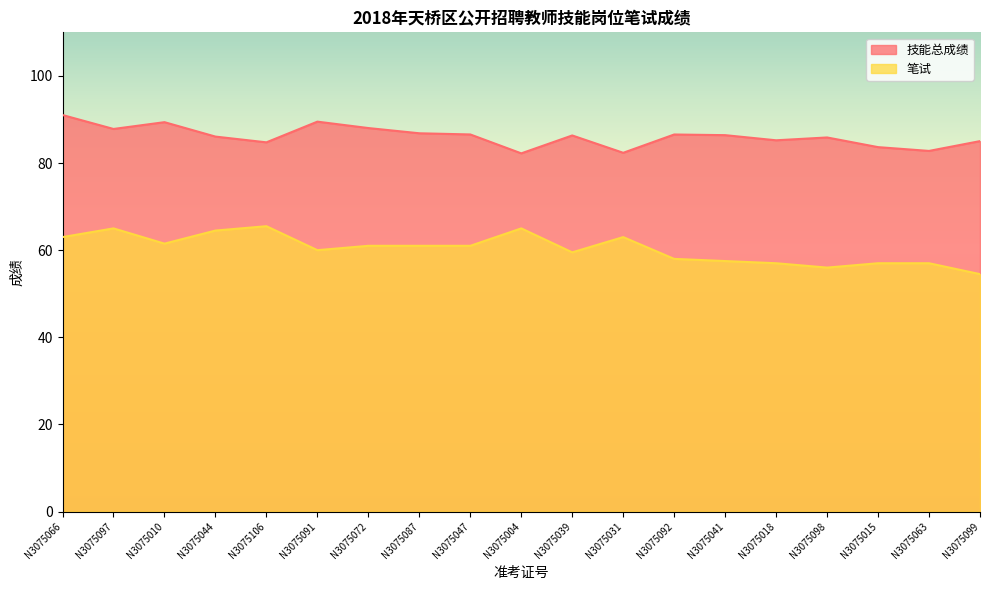

Rank the series by their maximum value, from highest to lowest.

技能总成绩, 笔试